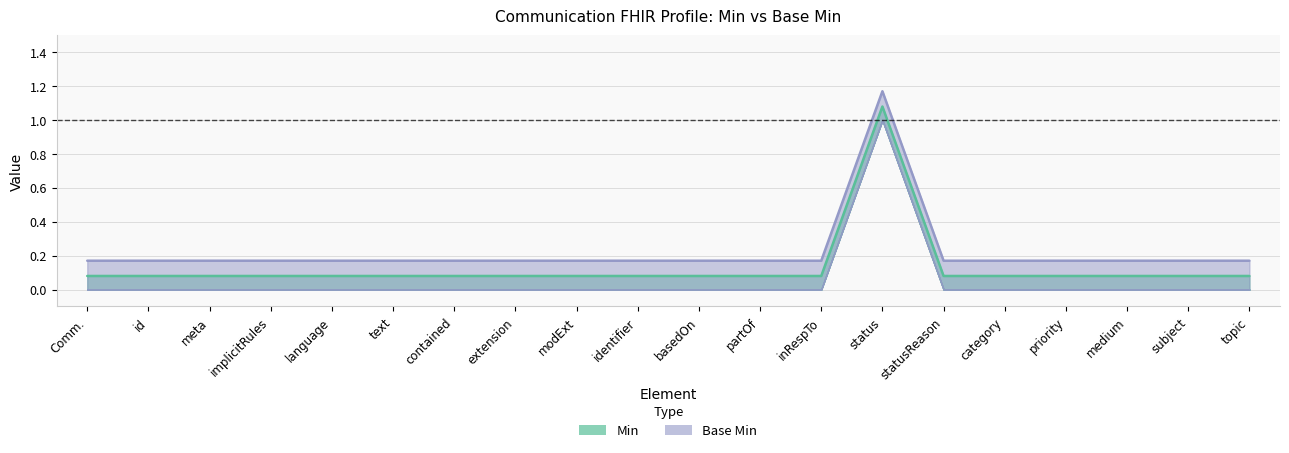

What is the label of the 1st point from the right?

topic